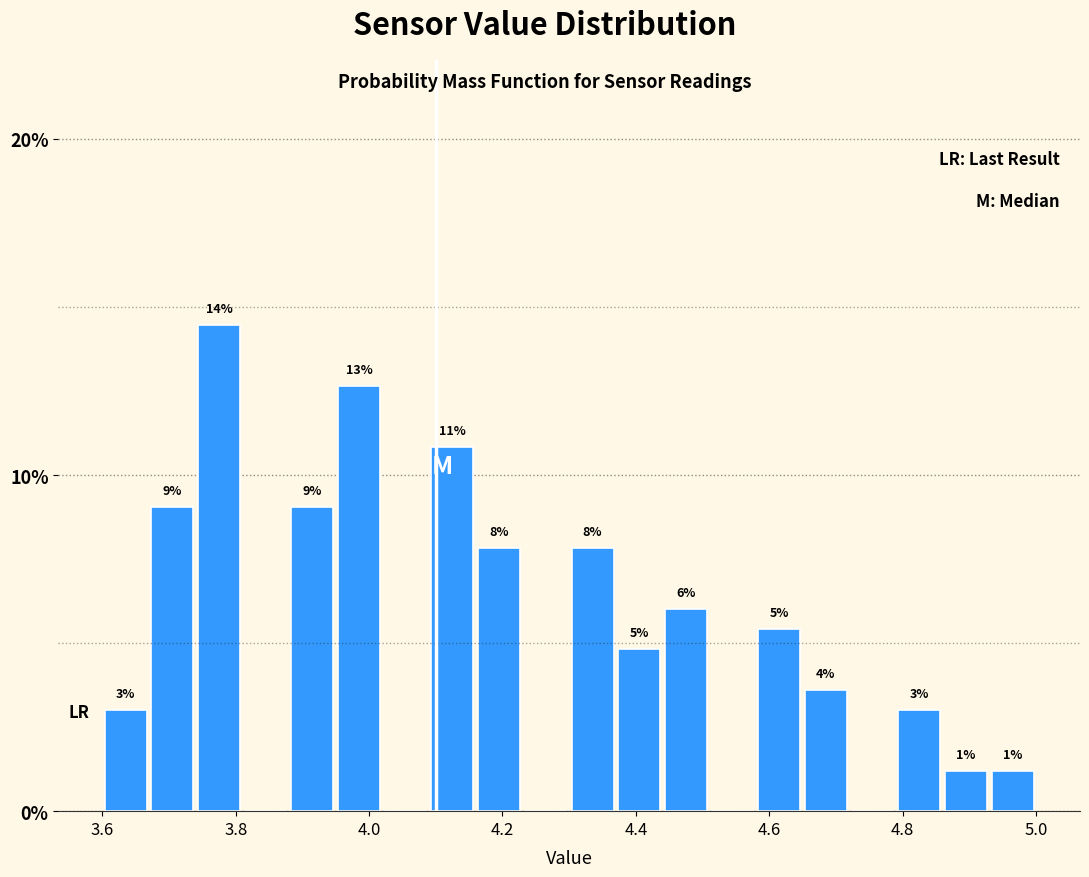

Around what value on the x-axis is the tallest bar? Give the approximate position of its centre, as read against the axis.

3.78